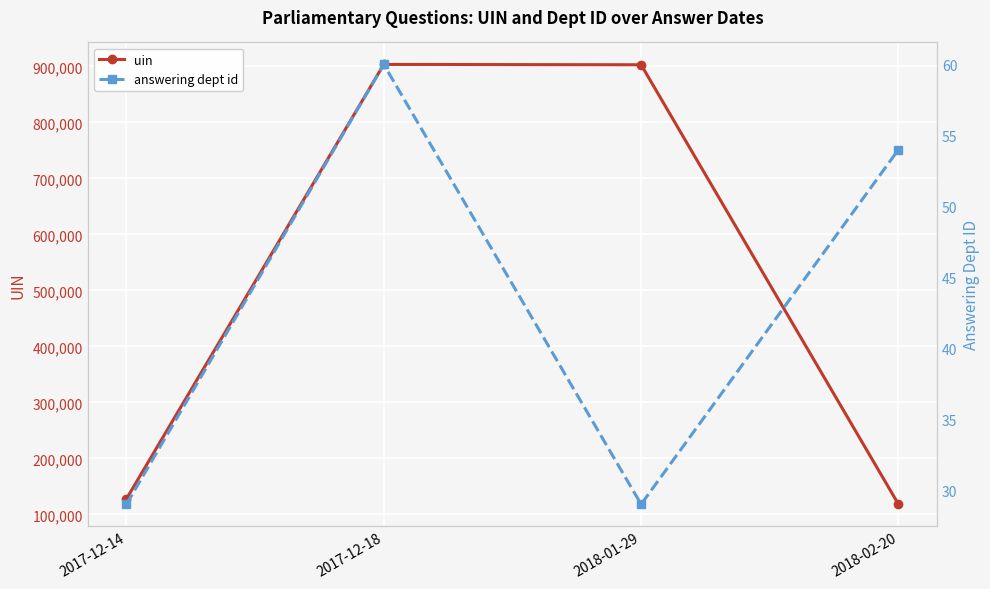

Between 2017-12-14 and 2018-02-20, which series saw the biggest shift?

uin